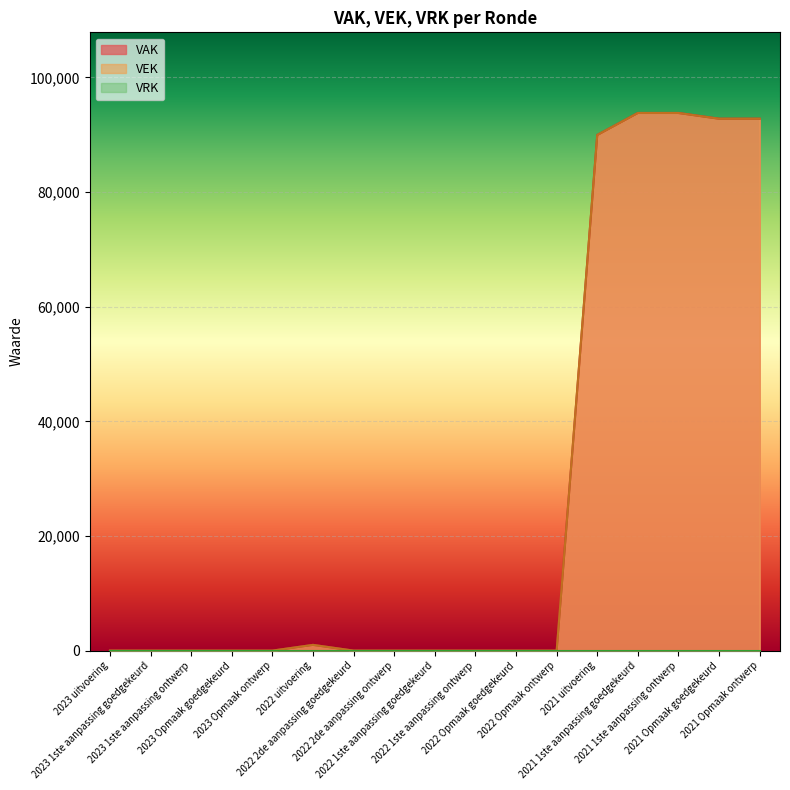

Reading left to right, transcribe all the data shown in this chart.

VAK: 0	0	0	0	0	1000	0	0	0	0	0	0	89945	93786	93786	92786	92786
VEK: 0	0	0	0	0	1000	0	0	0	0	0	0	89945	93786	93786	92786	92786